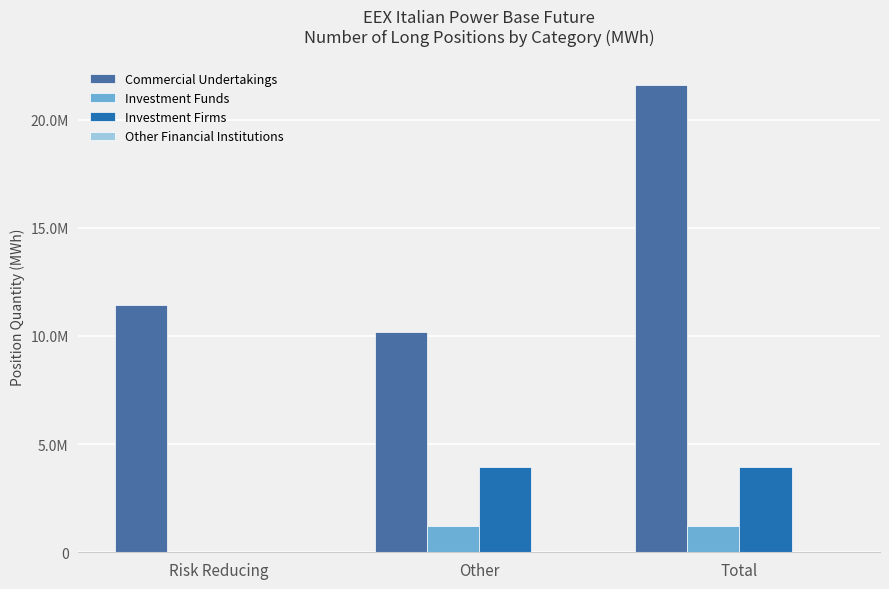

Are the bars grouped side by side (vs. stacked)?

Yes